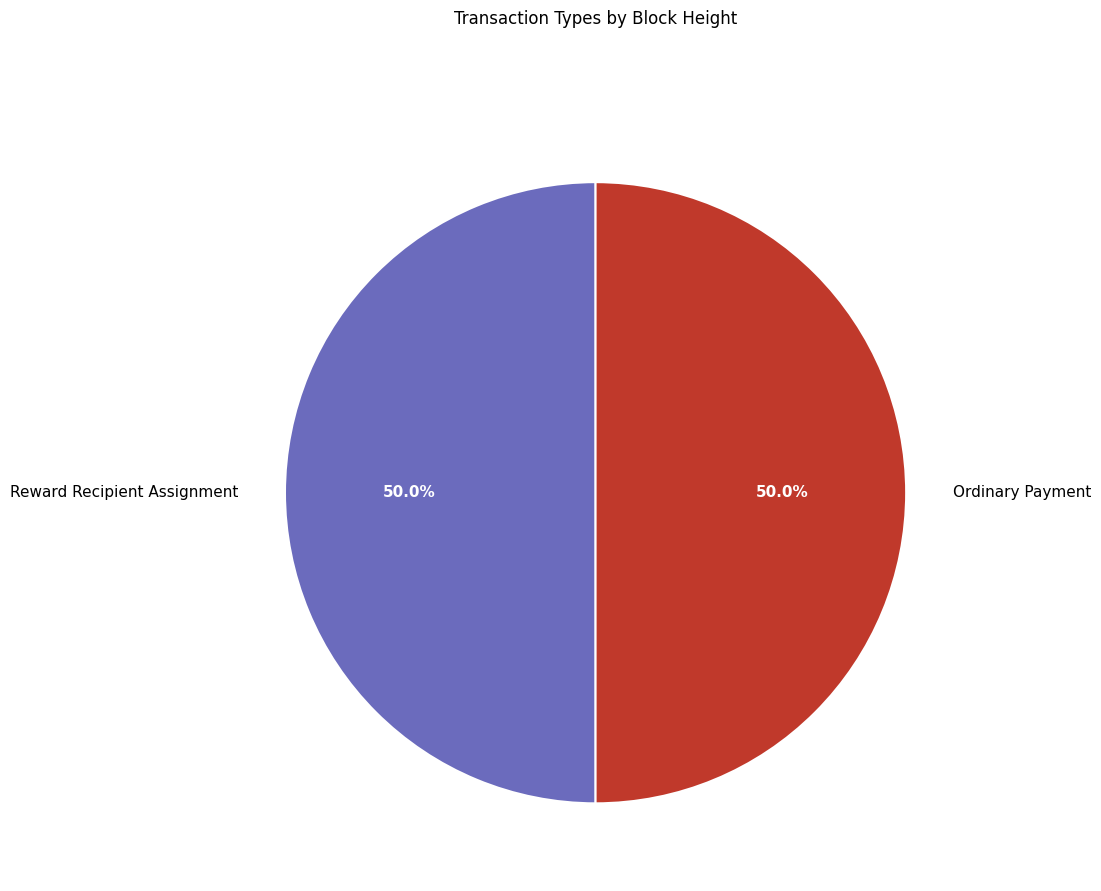

Combined, do Reward Recipient Assignment and Ordinary Payment account for over 50%?

Yes